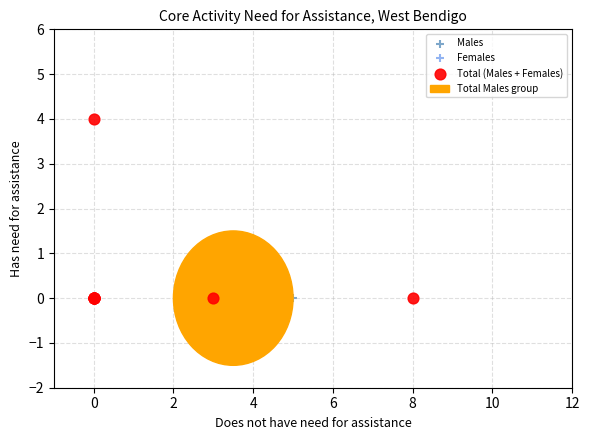

Which series contains the highest Y value?

Total (Males + Females)